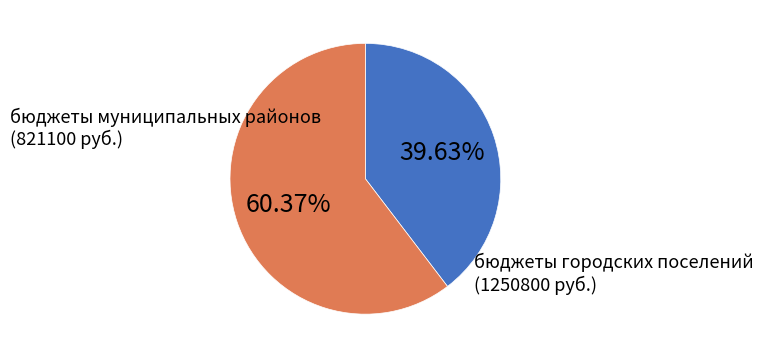

To the nearest percent, what is the difference between the бюджеты городских поселений and бюджеты муниципальных районов slice percentages?

21%